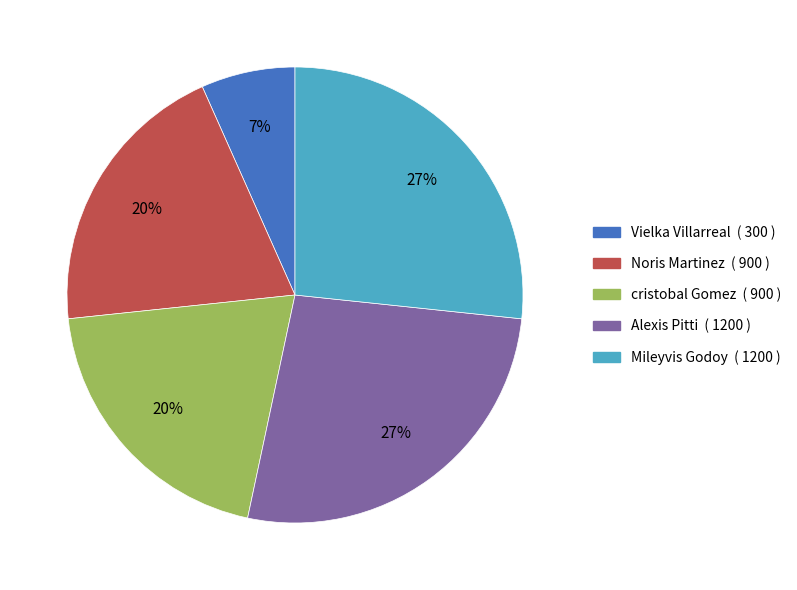

To the nearest percent, what portion does cristobal Gomez represent?

20%